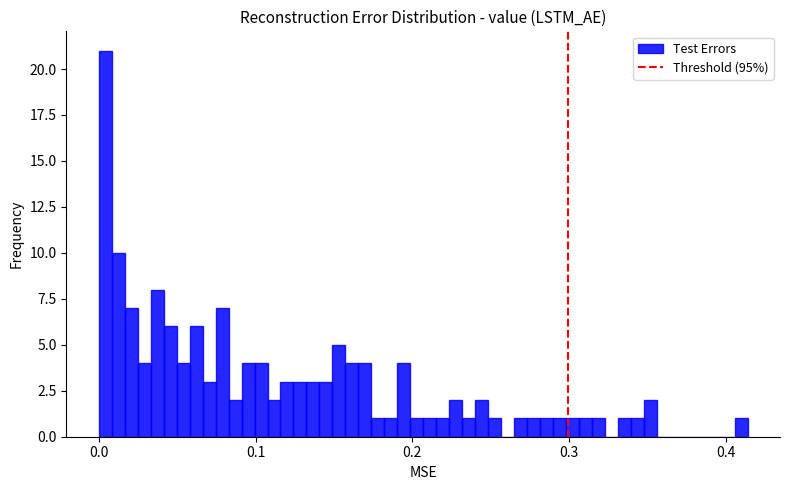

Read against the x-axis, roughly where is the centre of the tallest bar?

0.00